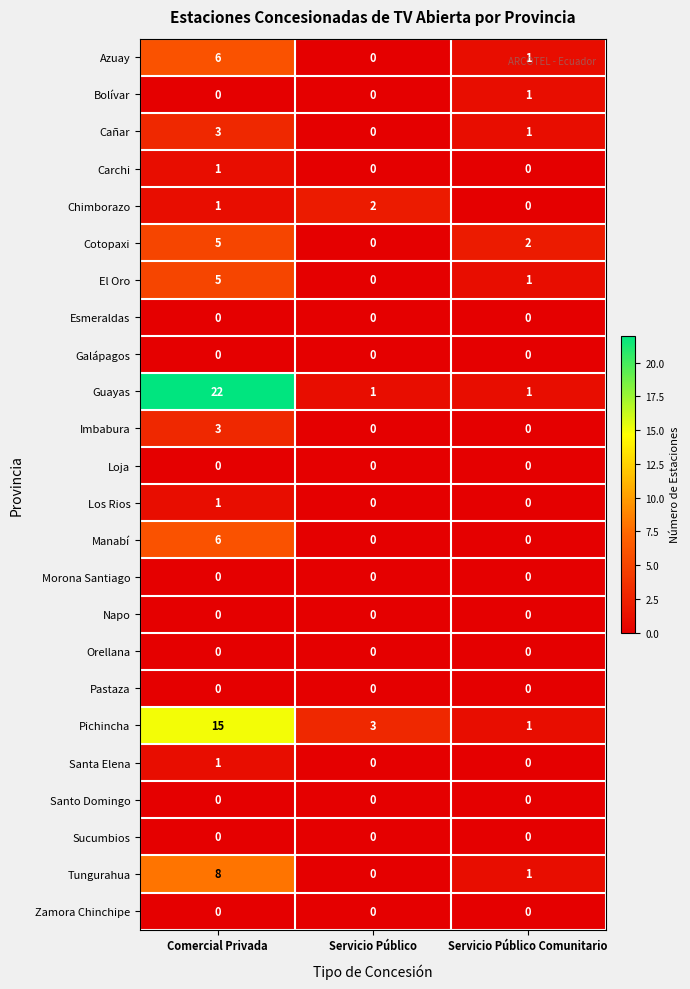

At which category is the sum across all series the highest?

Comercial Privada